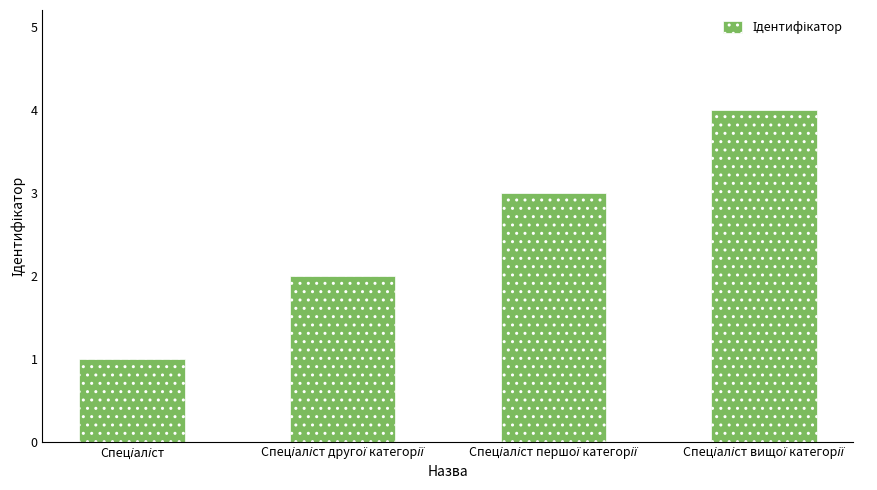

Does the chart contain stacked bars?

No